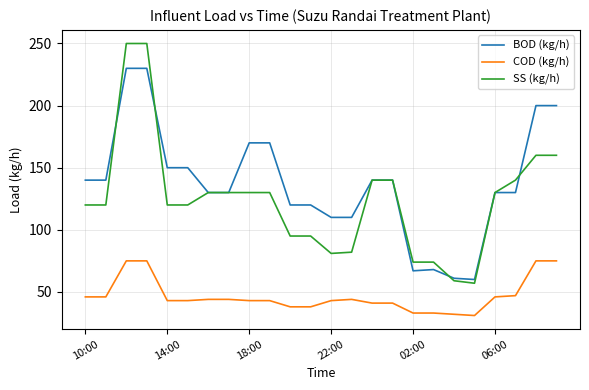

True or false: COD (kg/h) and BOD (kg/h) cross at least once.

False